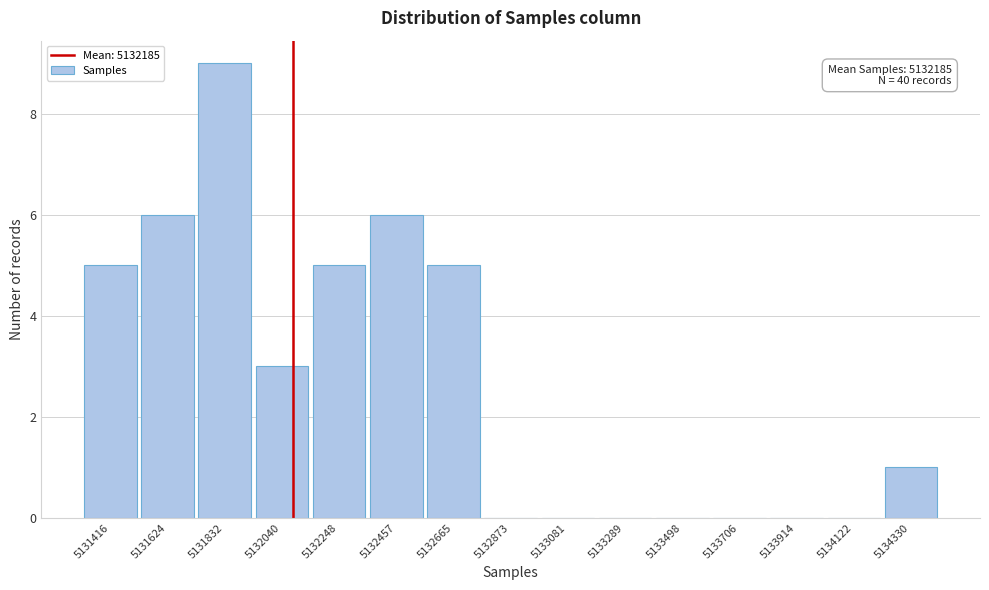

Reading right to left, list all the values displayed in this chart.

5134330=1	5134122=0	5133914=0	5133706=0	5133498=0	5133289=0	5133081=0	5132873=0	5132665=5	5132457=6	5132248=5	5132040=3	5131832=9	5131624=6	5131416=5